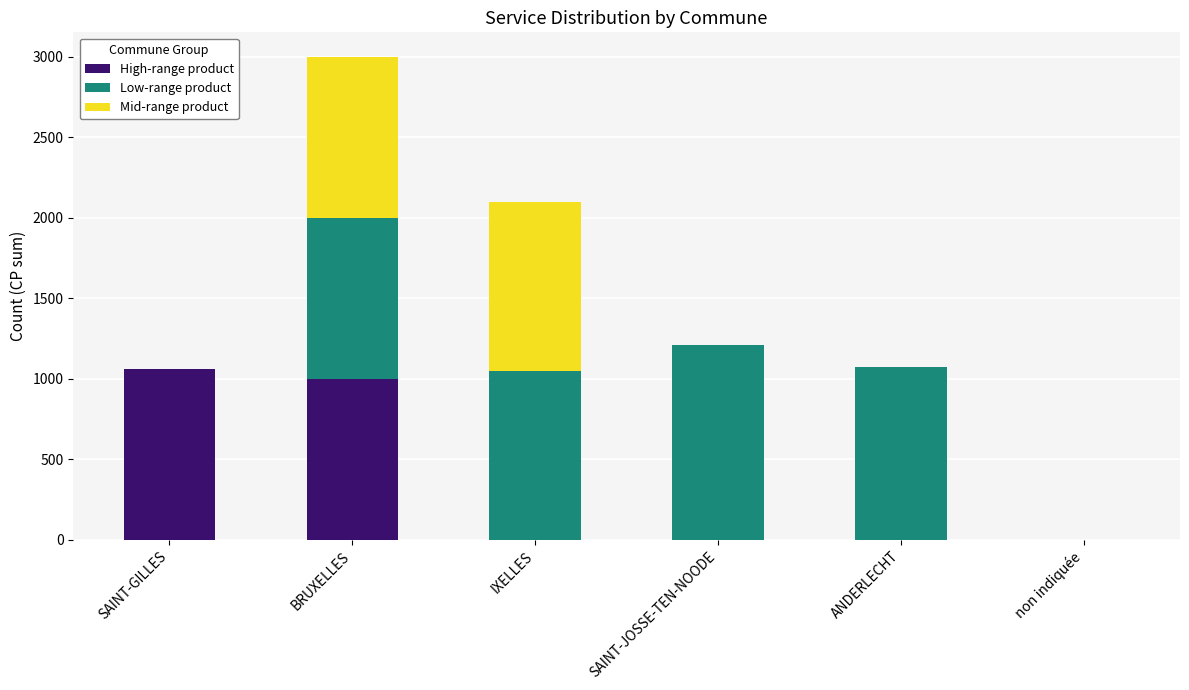

At which category is the sum across all series the highest?

BRUXELLES